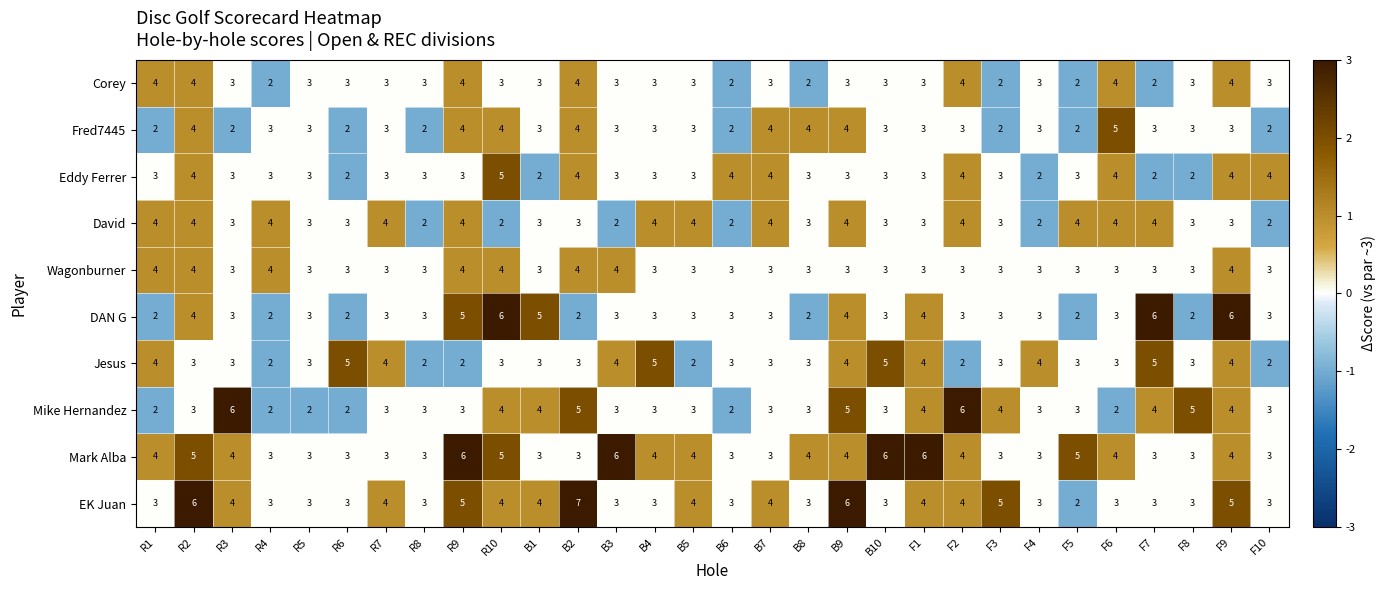

What is the total value across all series at R10?

40